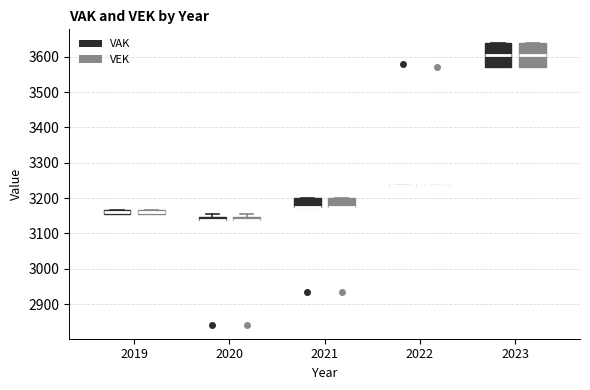

Where does the median line of the box for 2023 (VEK) sit on the y-axis? The values are not printed on the chart, so give them approximately, as read against the axis.

3600